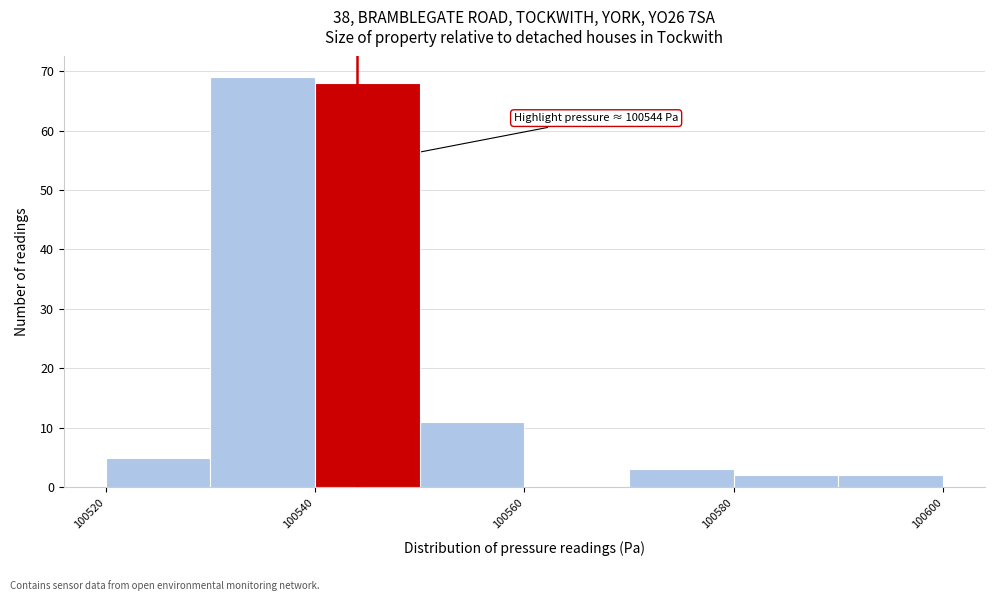

Over which range of the x-axis is the bar tallest?

100530 to 100540